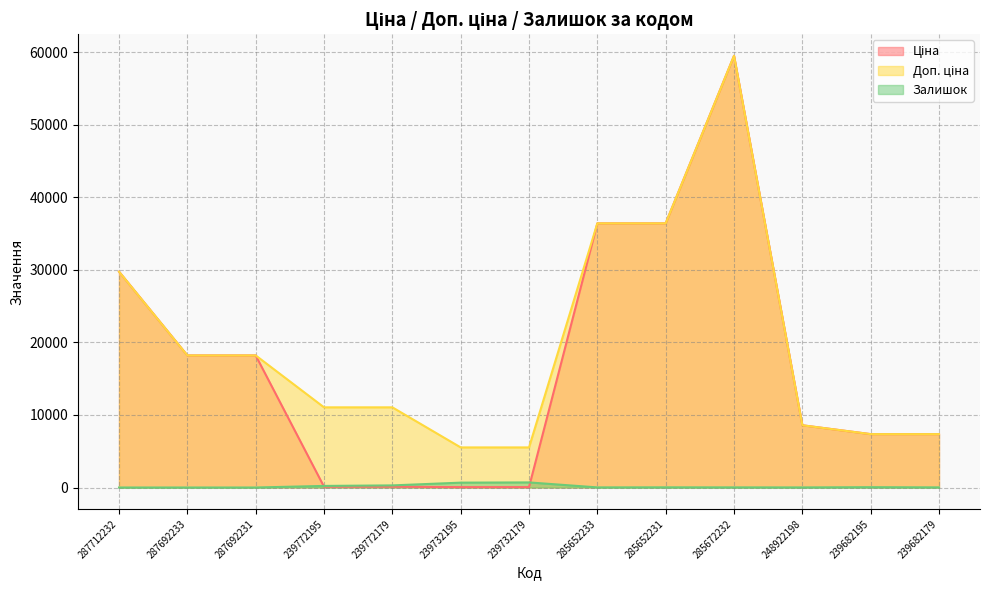

True or false: Залишок has a value of 70.0 at 239772195.

False